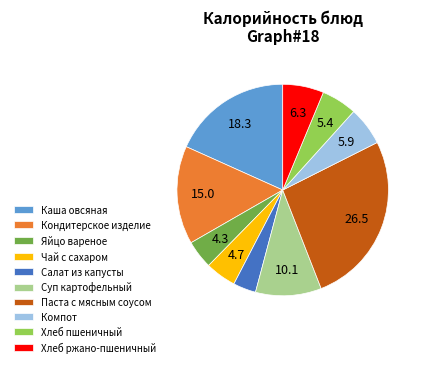

Between Чай с сахаром and Салат из капусты, which is larger?

Чай с сахаром